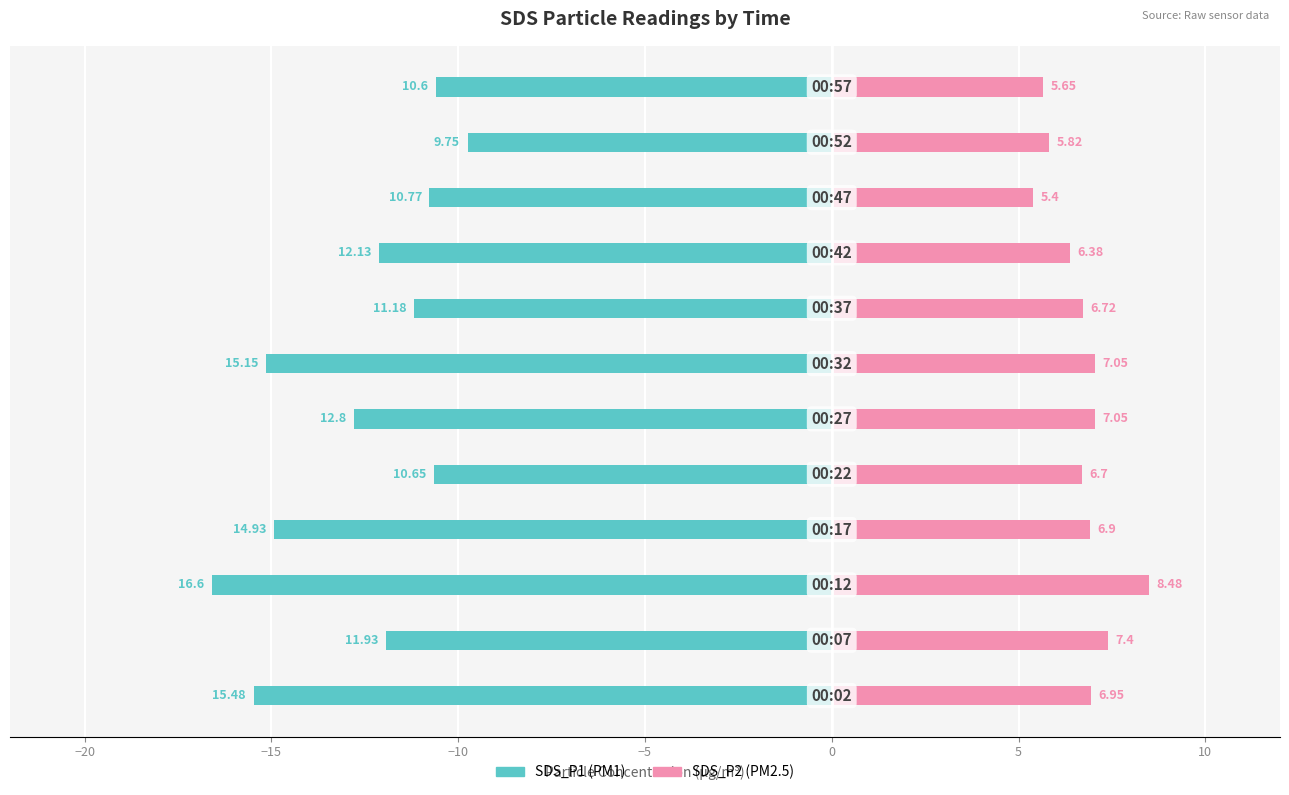

The SDS_P2 series shows 4.8 at 5. True or false?

False